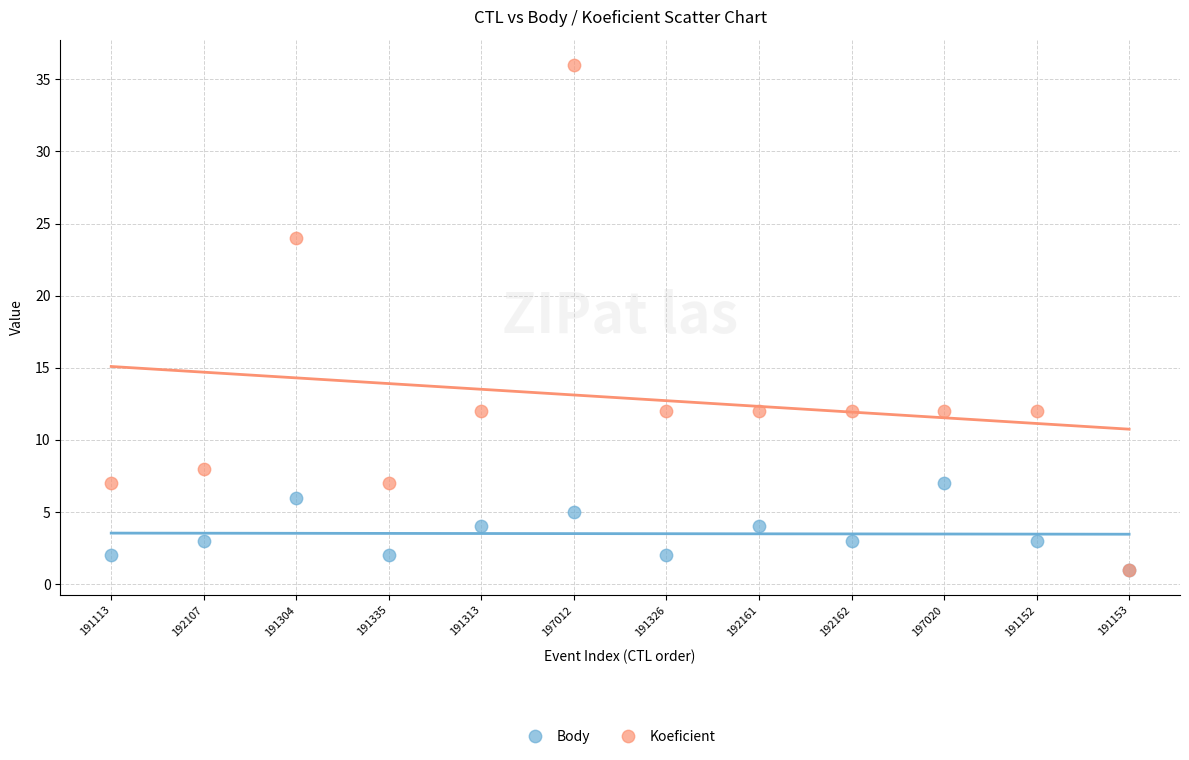

What are all the series names shown in the legend?

Body, Koeficient